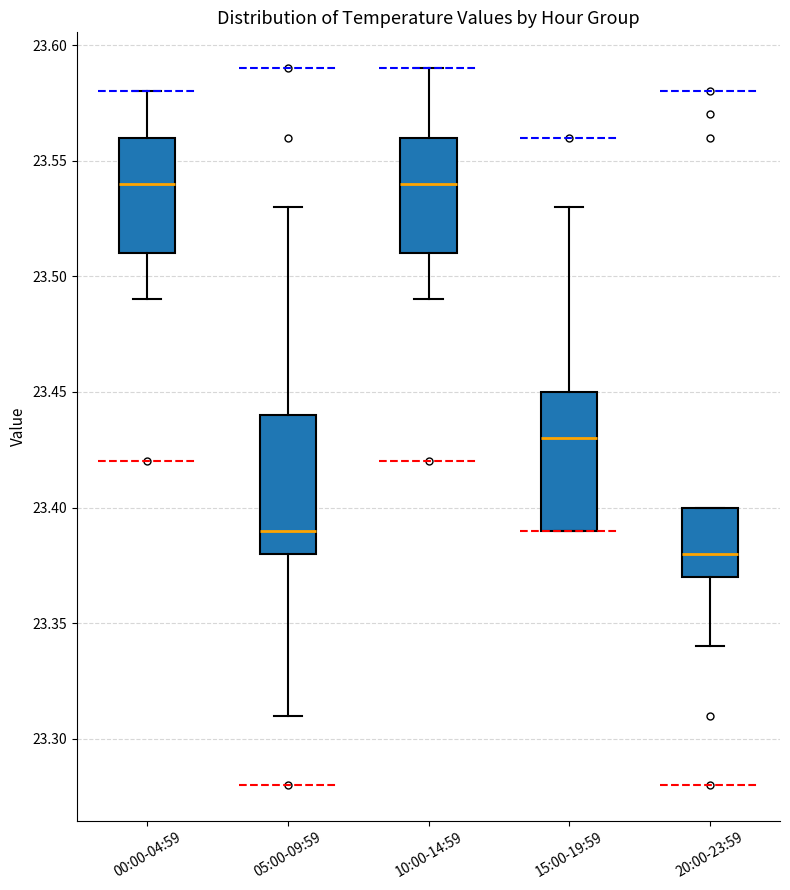

Where is the upper edge of the box for 10:00-14:59 on the y-axis? The values are not printed on the chart, so give them approximately, as read against the axis.

23.56